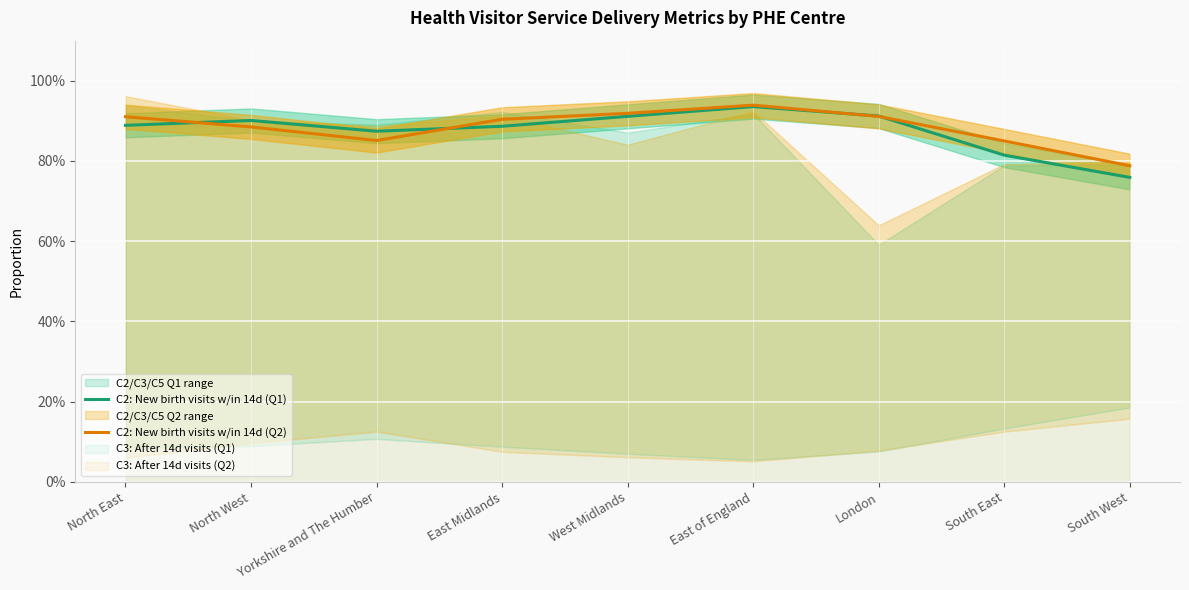

True or false: C2: New birth visits w/in 14d (Q1) and C2: New birth visits w/in 14d (Q2) intersect in this chart.

True